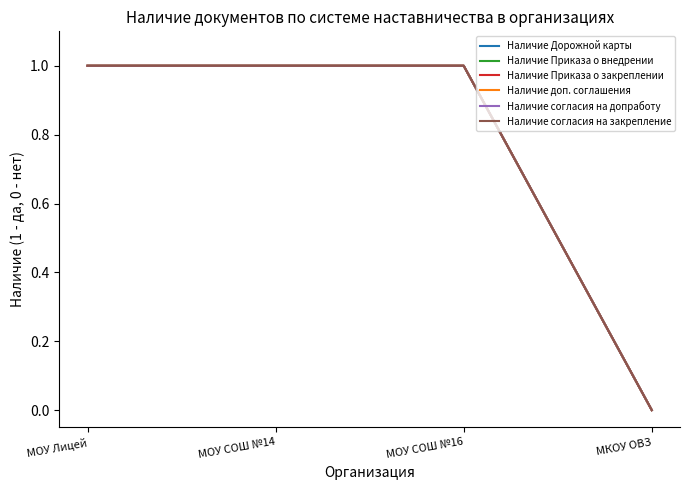

Which series has the largest range (max minus min)?

Наличие Дорожной карты